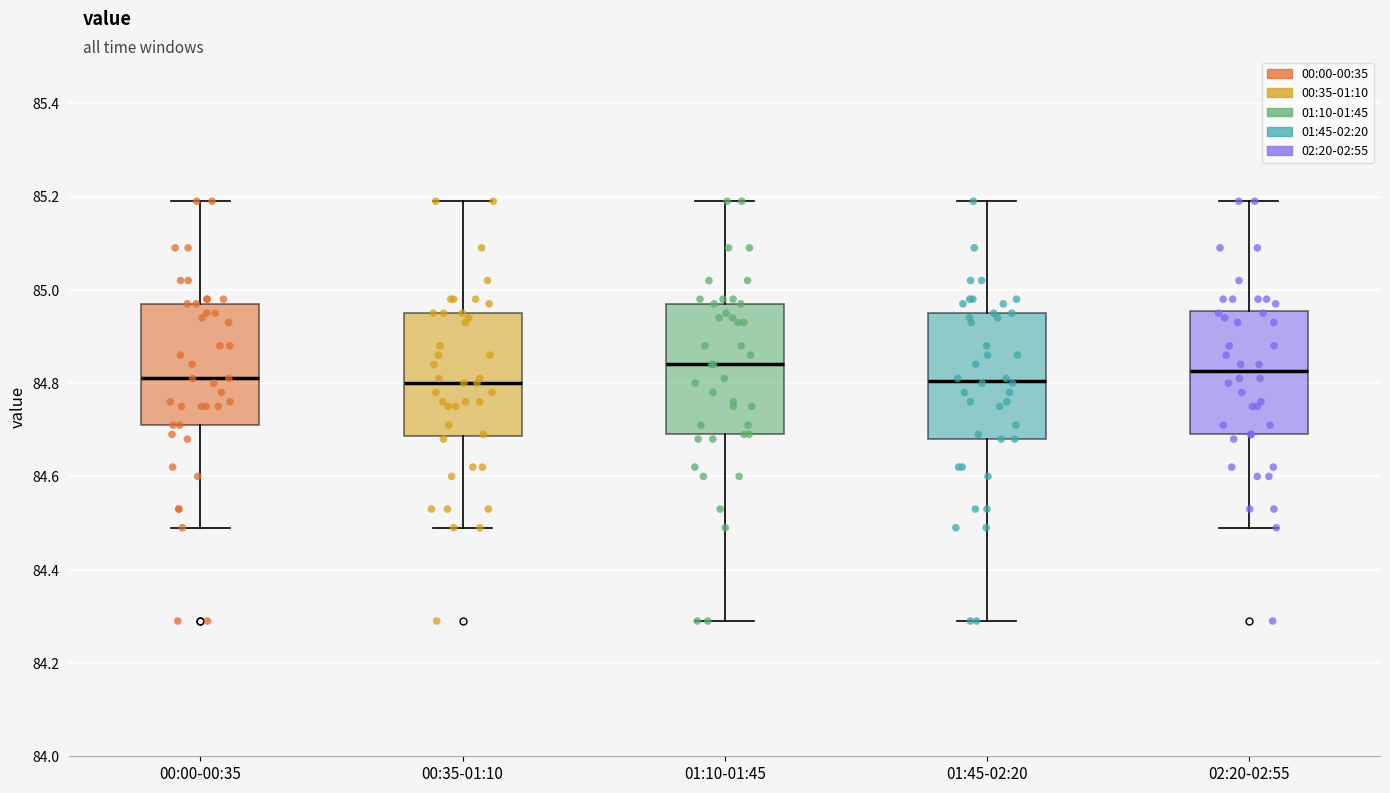

Reading left to right, transcribe this box plot: for each box, give where its median line is, the range the box spans, and where its two whiskers end, as read against the y-axis. The values are not printed on the chart, so give them approximately, as read against the axis.

00:00-00:35: median 84.82, box 84.72 to 84.98, whiskers 84.50 to 85.20
00:35-01:10: median 84.80, box 84.68 to 84.96, whiskers 84.50 to 85.20
01:10-01:45: median 84.84, box 84.70 to 84.98, whiskers 84.30 to 85.20
01:45-02:20: median 84.80, box 84.68 to 84.96, whiskers 84.30 to 85.20
02:20-02:55: median 84.82, box 84.70 to 84.96, whiskers 84.50 to 85.20